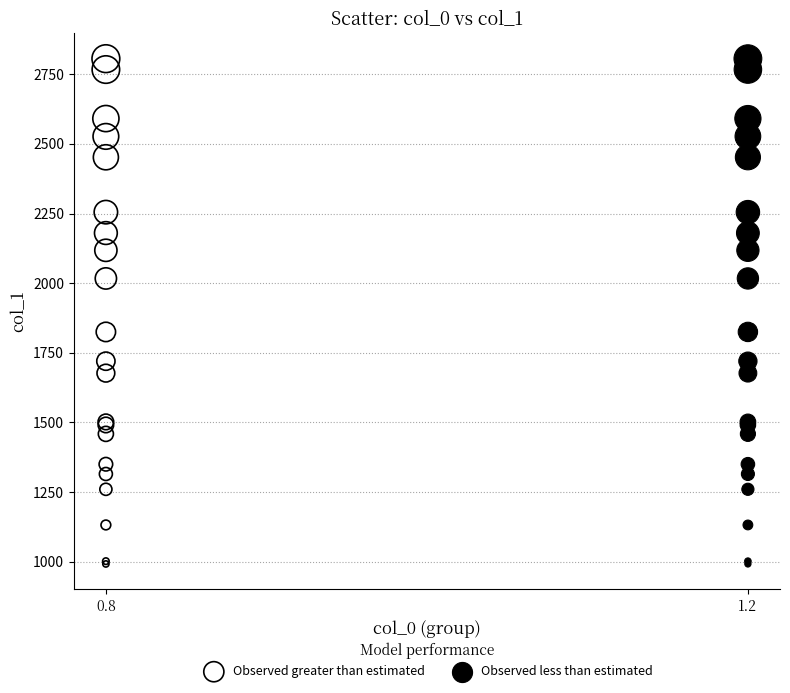

What are all the series names shown in the legend?

Observed greater than estimated, Observed less than estimated